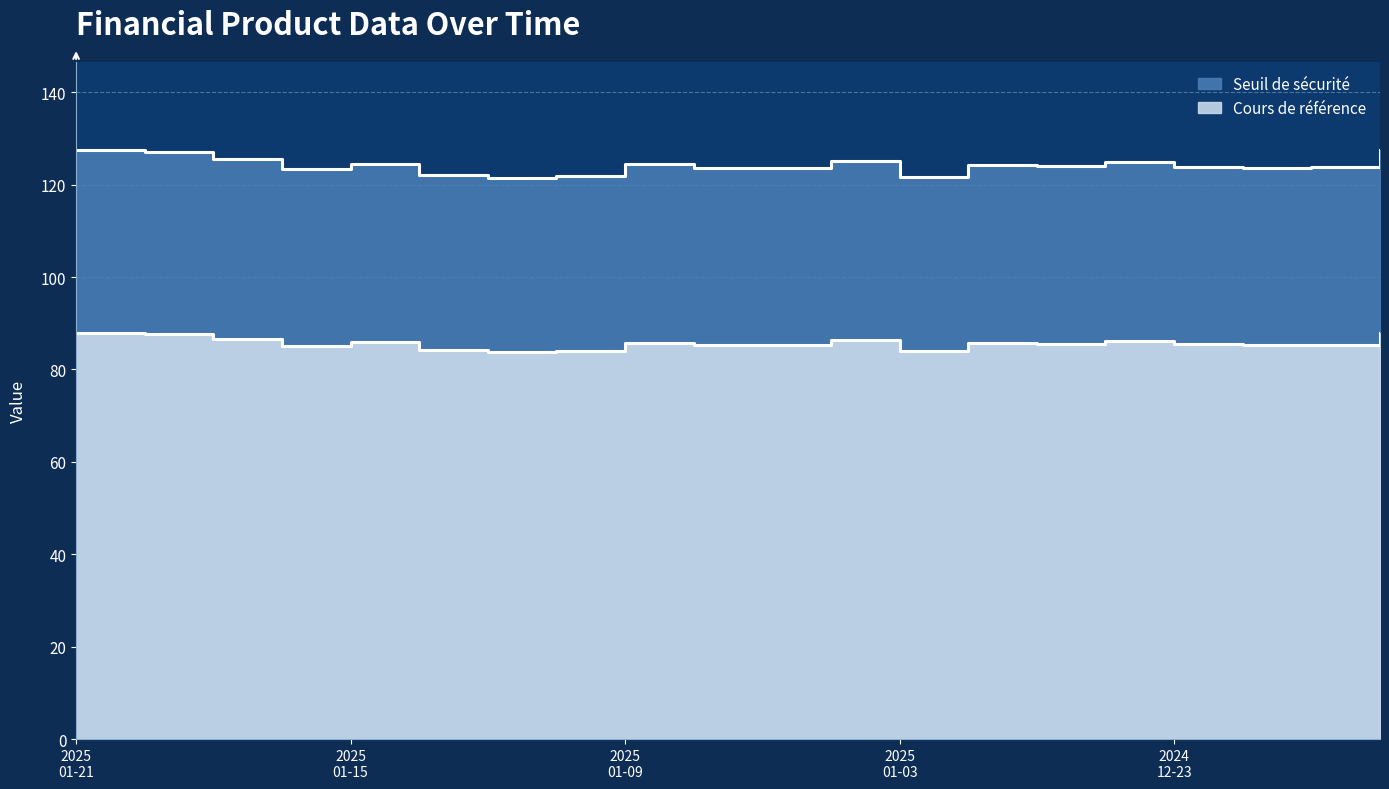

At which label is Seuil de sécurité closest to 124?

2024-12-30